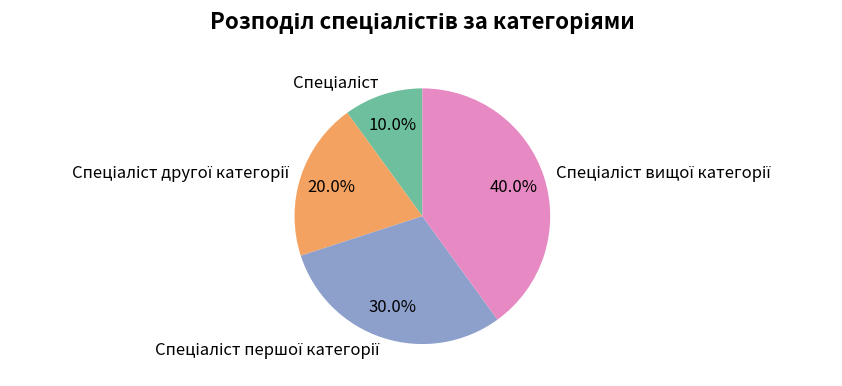

Is there a majority slice in this chart?

No